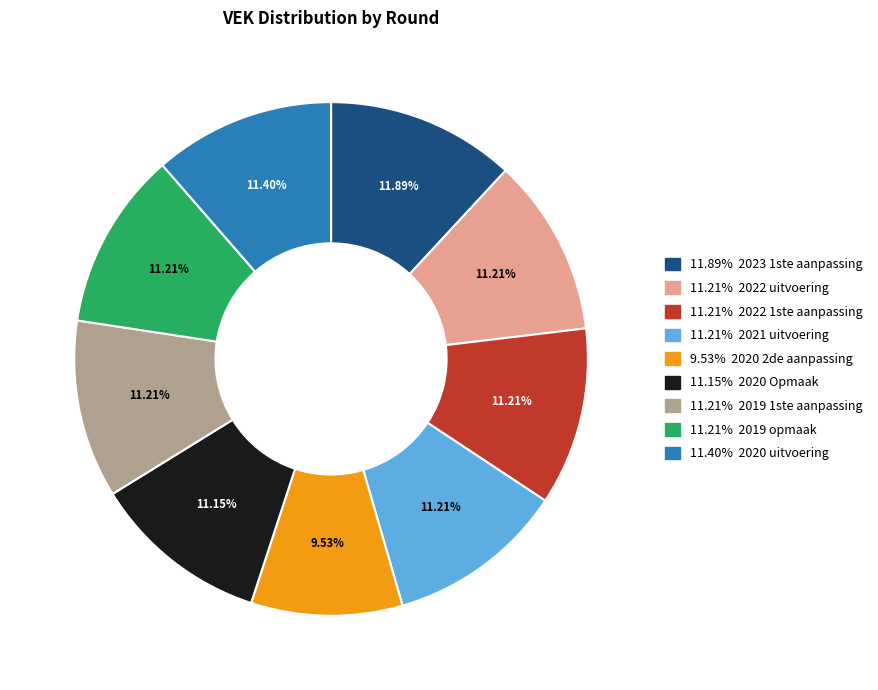

Does any single category account for the majority?

No